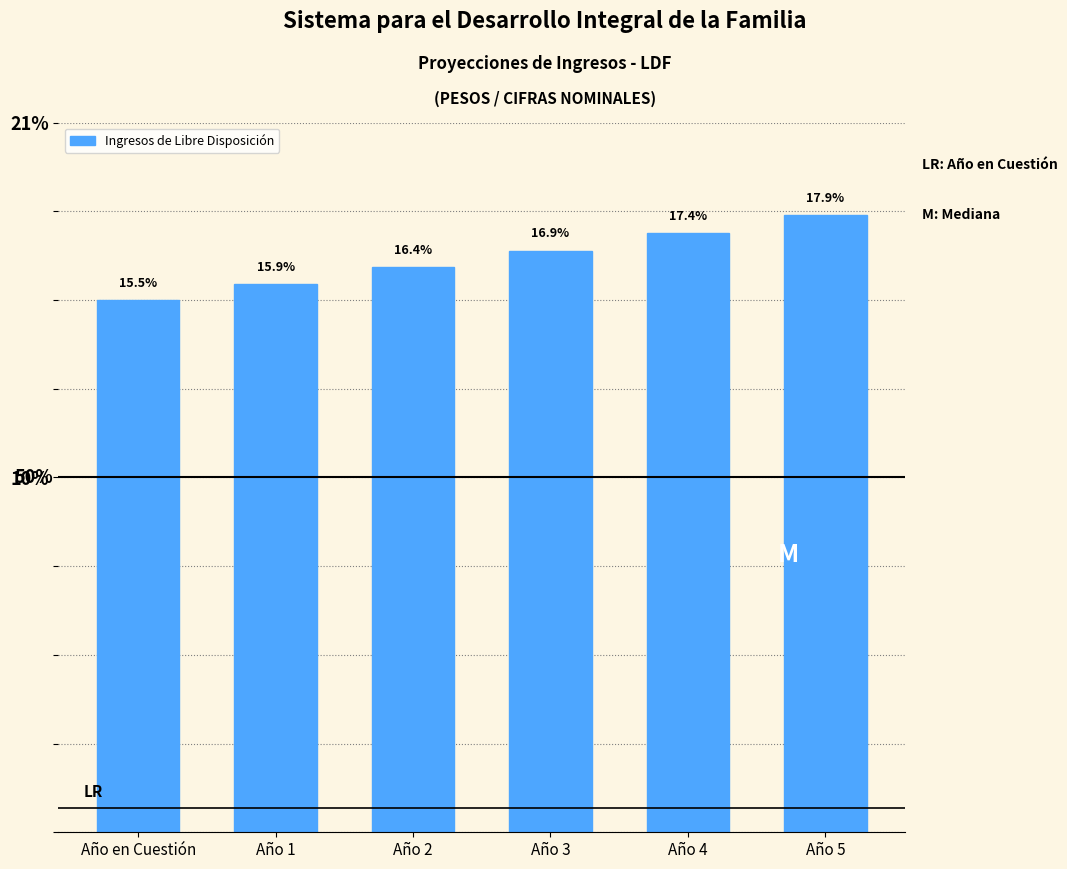

Are the bars horizontal?

No